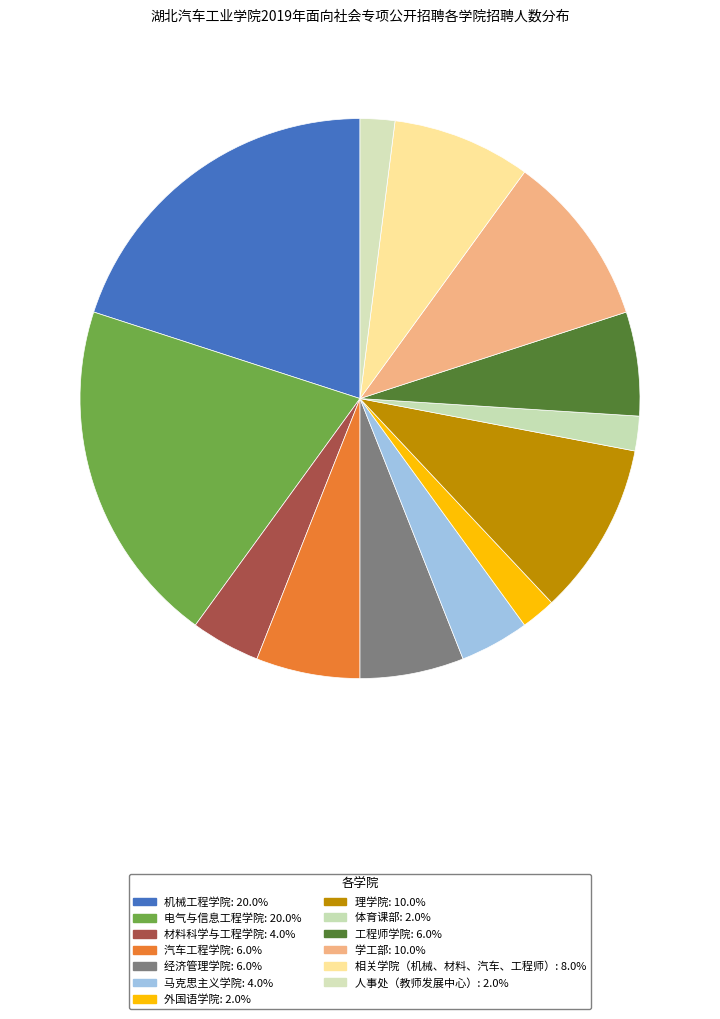

Is it true that 工程师学院 is 6% of the pie?

True